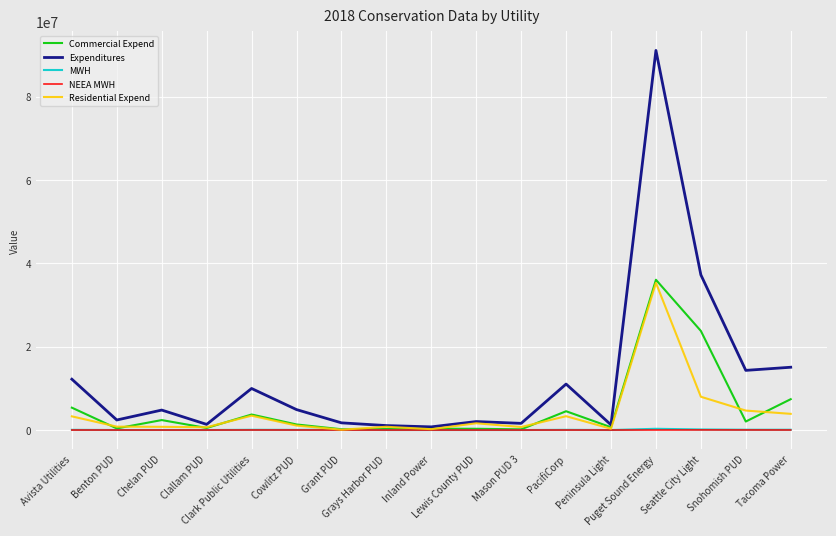

True or false: Residential Expend and Commercial Expend intersect in this chart.

True